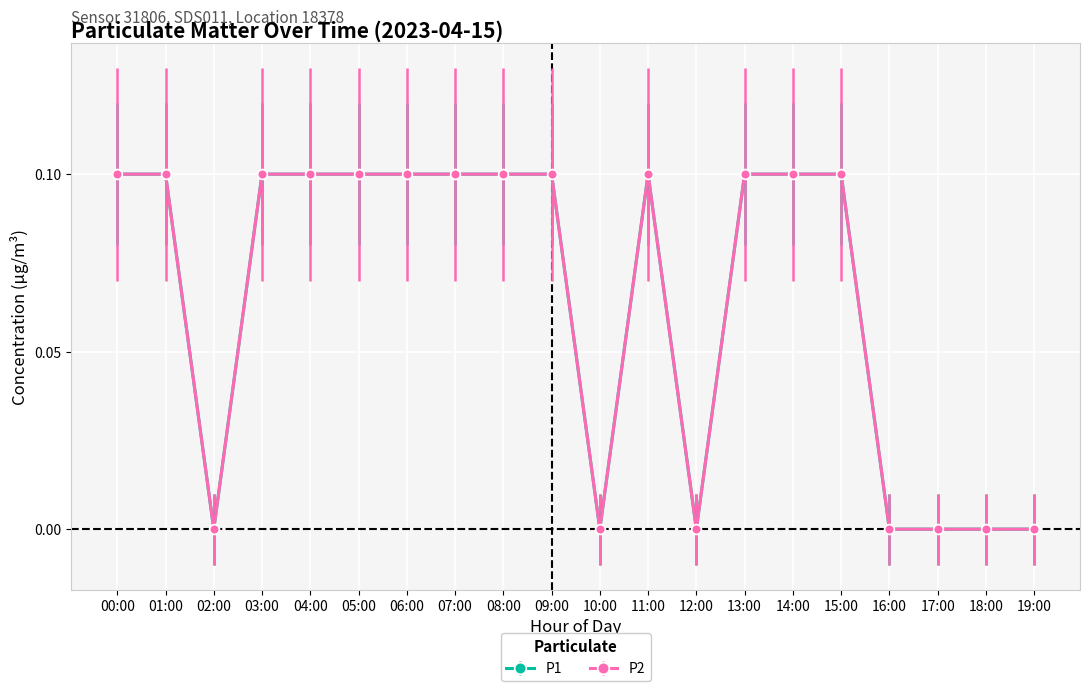

True or false: P1 has more than 0 interior local peaks.

True